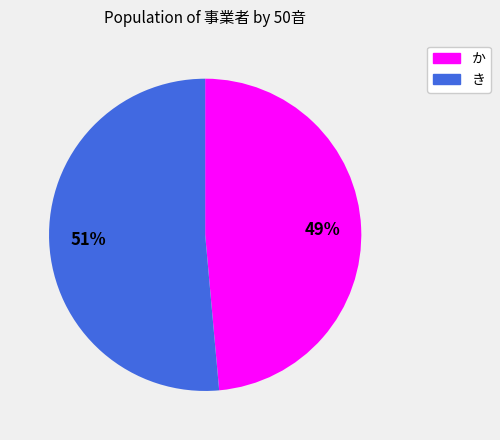

Which has a higher value, き or か?

き